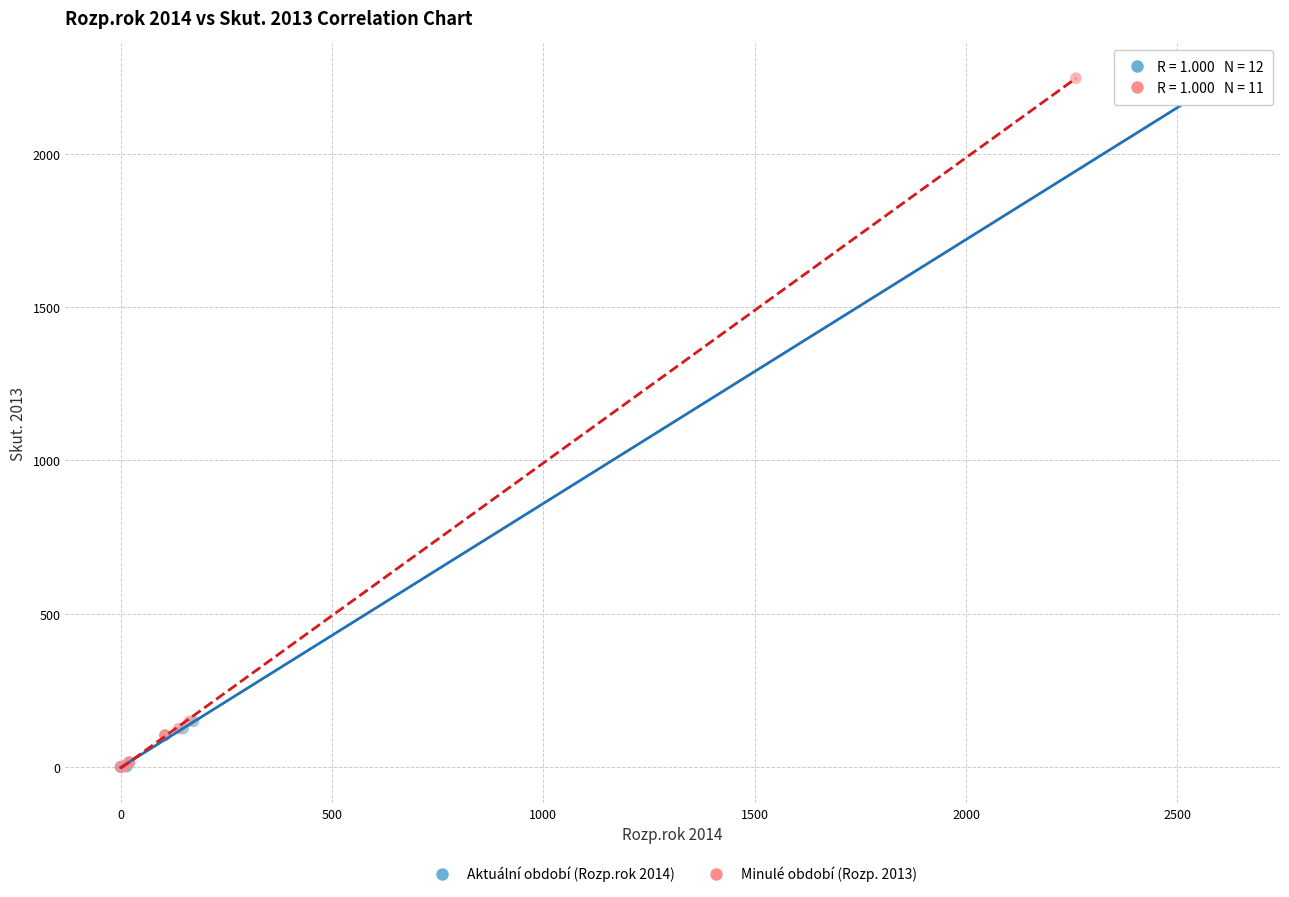

What are all the series names shown in the legend?

Aktuální období (Rozp.rok 2014), Minulé období (Rozp. 2013)